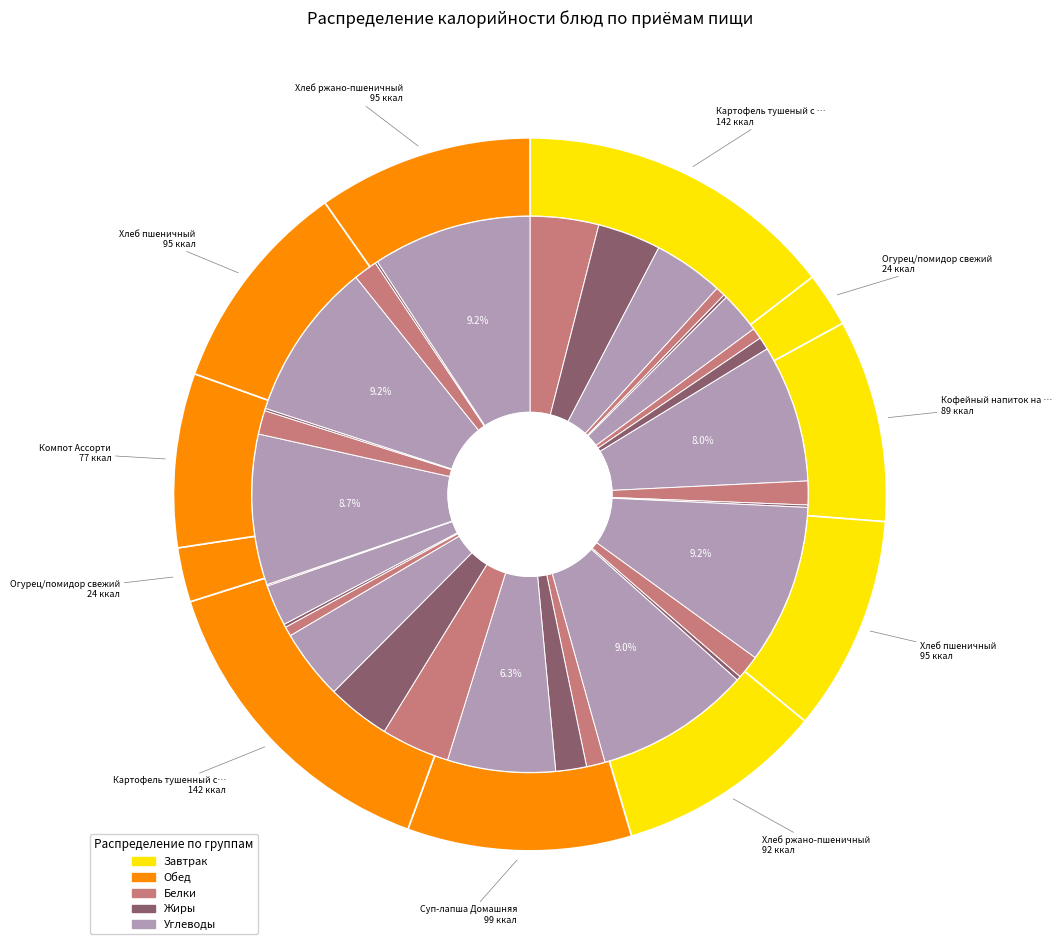

What is the largest slice in the pie chart?

Картофель тушеный с курой (Завтрак)